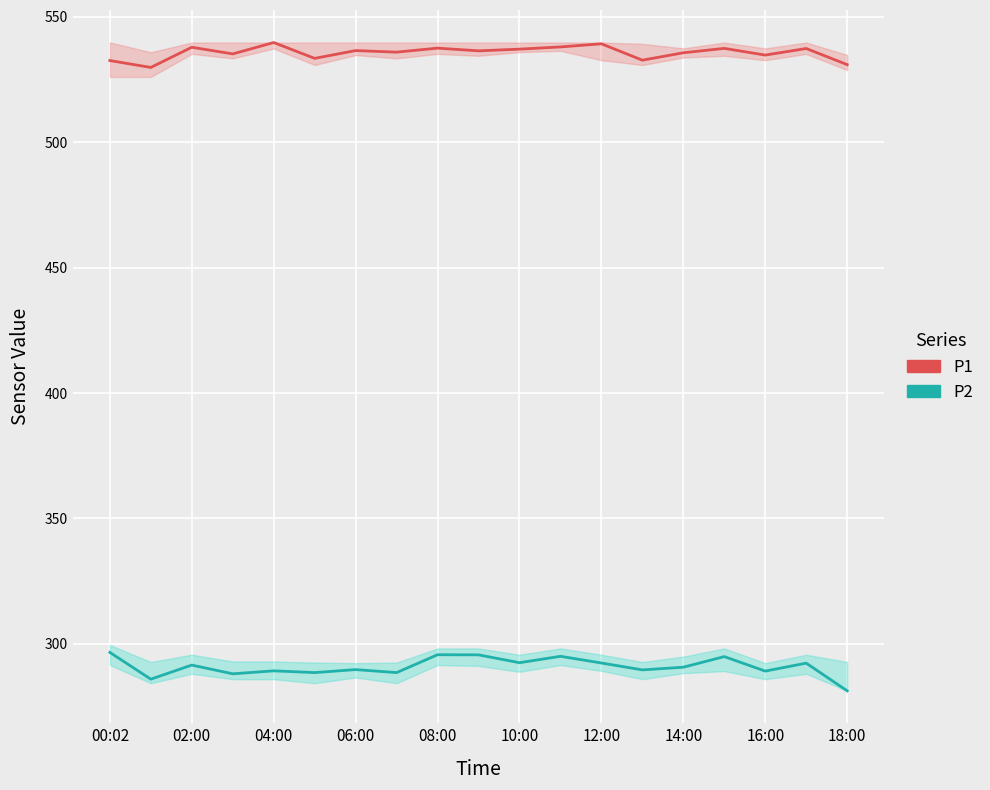

What is the sum of all P2 values?

5526.6